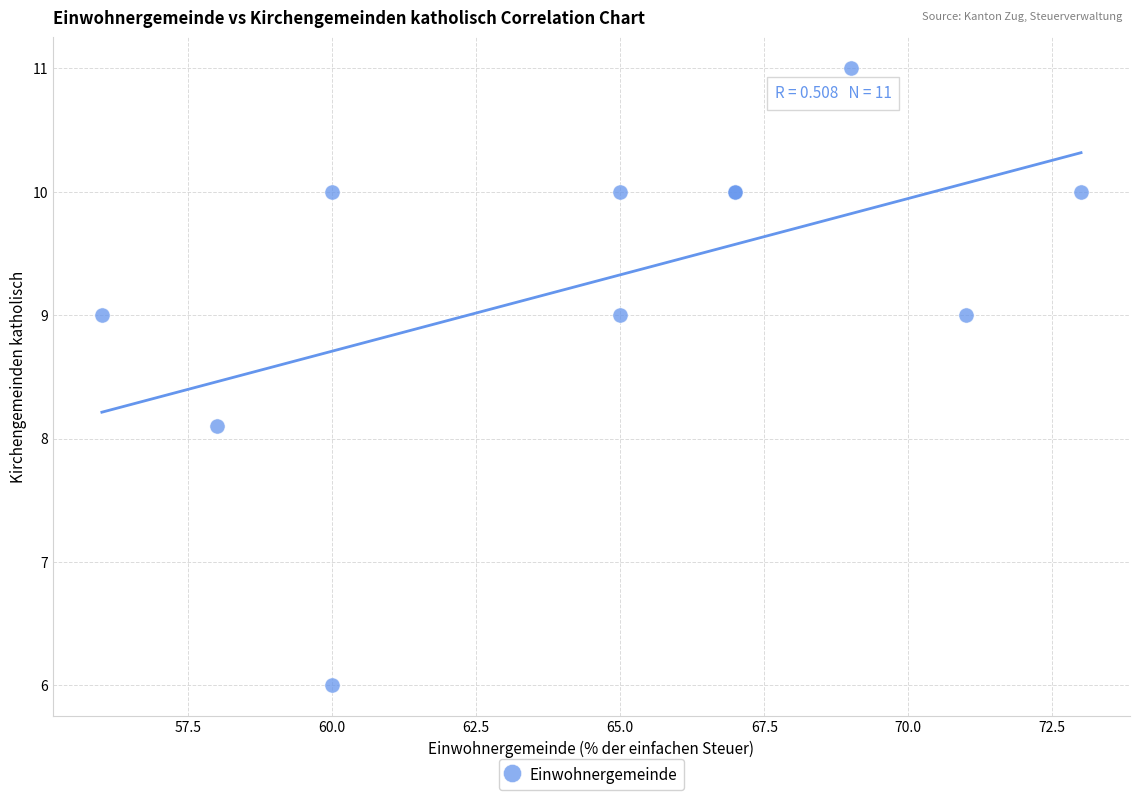

What Y value in the scatter plot is closest to 8?

8.1